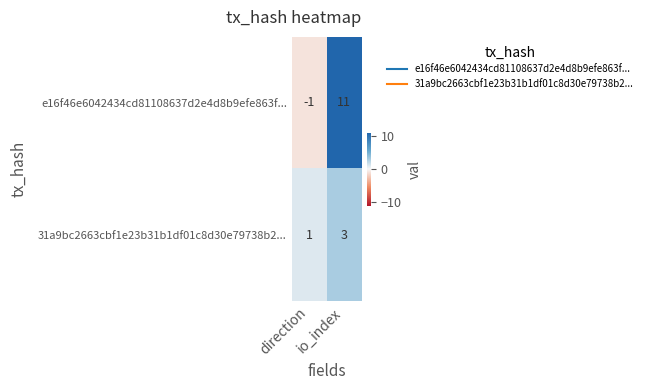

What is the sum of the e16f46e6042434cd81108637d2e4d8b9efe863f... values at io_index and direction?

10